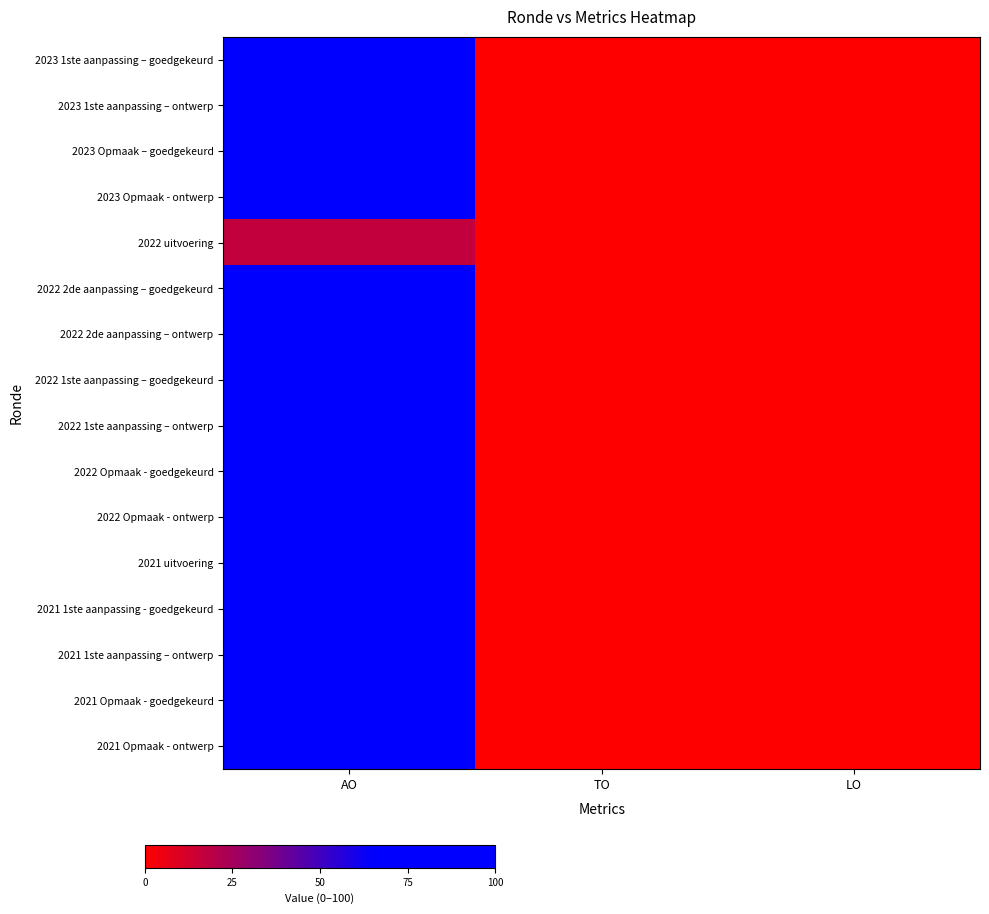

At which label does 2021 Opmaak - goedgekeurd reach its peak?

AO